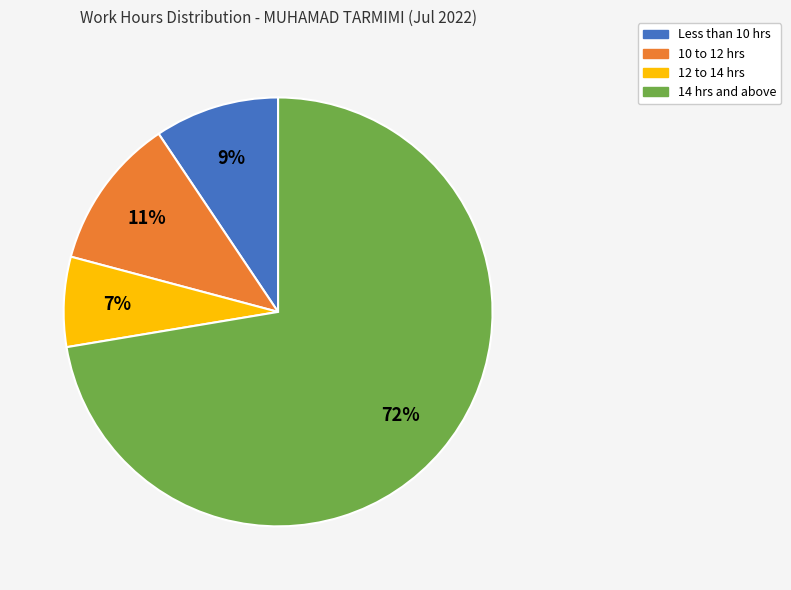

The 14 hrs and above slice represents 58% of the pie. True or false?

False